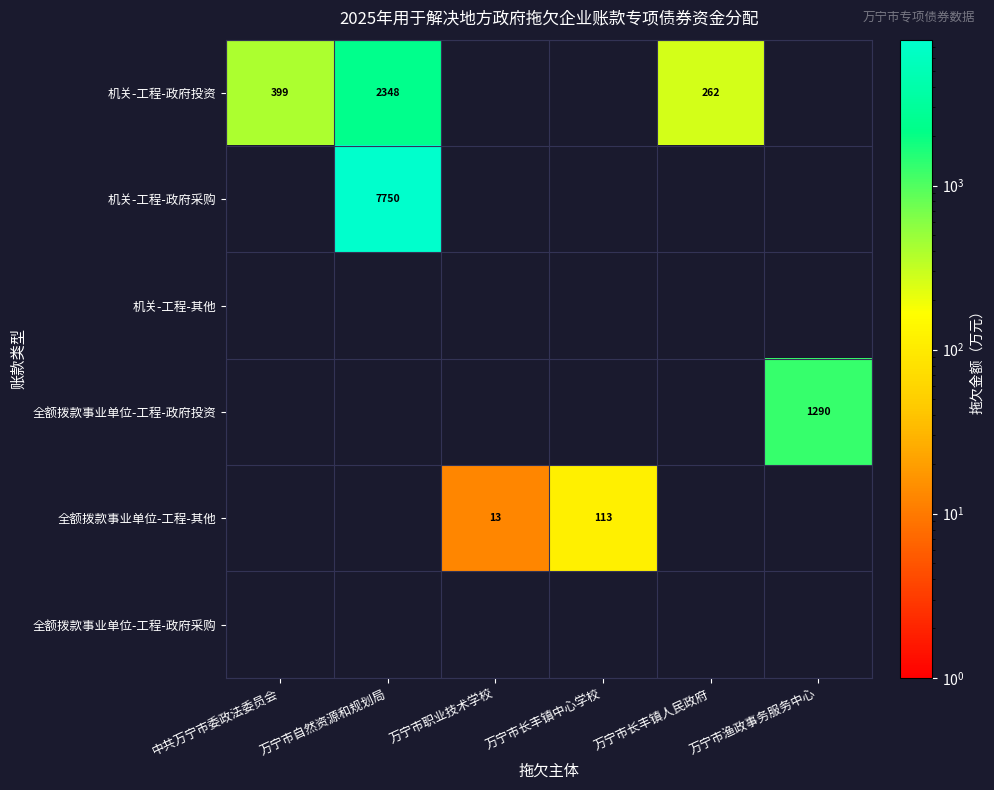

Rank the series at 万宁市自然资源和规划局 from highest to lowest value.

机关-工程-政府采购, 机关-工程-其他, 全额拨款事业单位-工程-政府投资, 全额拨款事业单位-工程-其他, 全额拨款事业单位-工程-政府采购, 机关-工程-政府投资